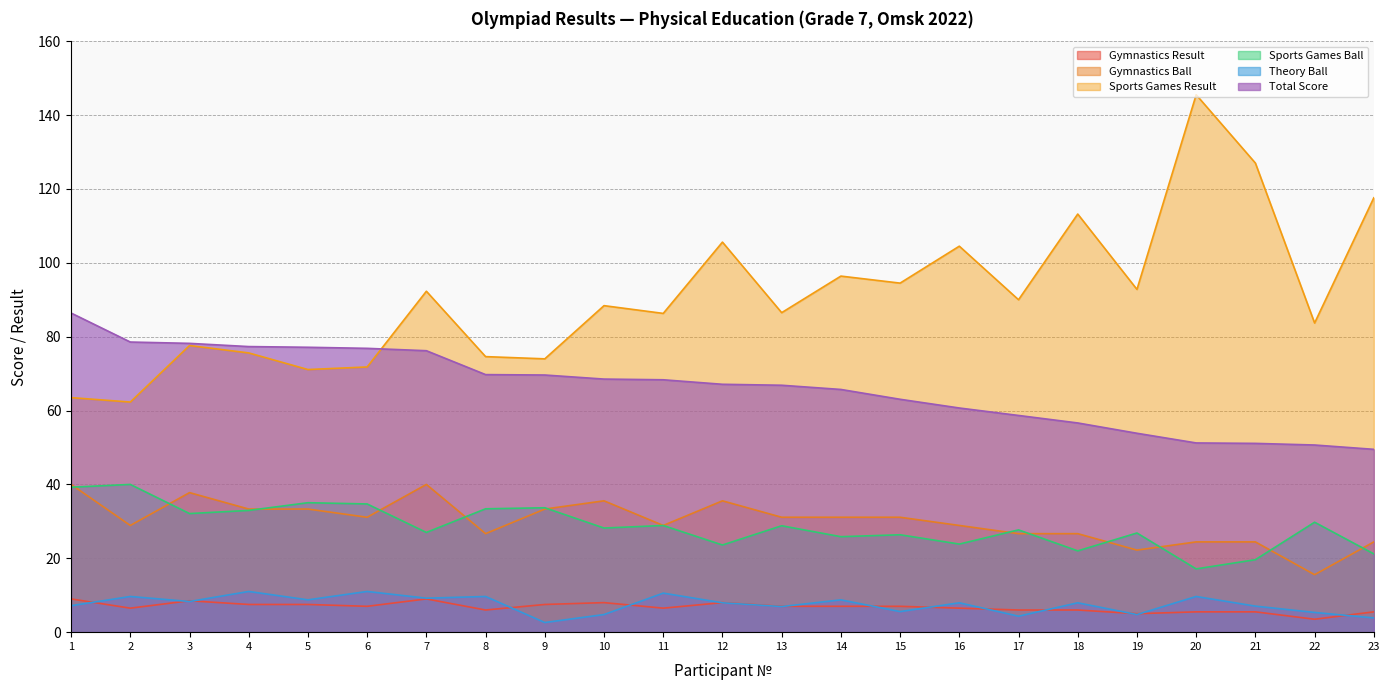

Reading right to left, what are all the values shown in this chart?

Gymnastics Result: 23=5.5	22=3.5	21=5.5	20=5.5	19=5.0	18=6.0	17=6.0	16=6.5	15=7.0	14=7.0	13=7.0	12=8.0	11=6.5	10=8.0	9=7.5	8=6.0	7=9.0	6=7.0	5=7.5	4=7.5	3=8.5	2=6.5	1=9.0
Gymnastics Ball: 23=24.4	22=15.6	21=24.4	20=24.4	19=22.2	18=26.7	17=26.7	16=28.9	15=31.1	14=31.1	13=31.1	12=35.6	11=28.9	10=35.6	9=33.3	8=26.7	7=40.0	6=31.1	5=33.3	4=33.3	3=37.8	2=28.9	1=40.0
Sports Games Result: 23=117.6	22=83.7	21=127.0	20=145.5	19=92.8	18=113.2	17=90.0	16=104.5	15=94.5	14=96.4	13=86.5	12=105.6	11=86.3	10=88.4	9=74.0	8=74.6	7=92.3	6=71.8	5=71.1	4=75.6	3=77.6	2=62.3	1=63.5
Sports Games Ball: 23=21.2	22=29.8	21=19.6	20=17.1	19=26.9	18=22.0	17=27.7	16=23.9	15=26.4	14=25.9	13=28.8	12=23.6	11=28.9	10=28.2	9=33.7	8=33.4	7=27.0	6=34.7	5=35.0	4=33.0	3=32.1	2=40.0	1=39.2
Theory Ball: 23=3.9	22=5.3	21=7.0	20=9.7	19=4.8	18=8.0	17=4.3	16=8.0	15=5.6	14=8.8	13=6.9	12=8.0	11=10.6	10=4.8	9=2.6	8=9.7	7=9.2	6=11.0	5=8.8	4=11.0	3=8.3	2=9.7	1=7.2
Total Score: 23=49.5	22=50.7	21=51.1	20=51.2	19=53.9	18=56.6	17=58.7	16=60.7	15=63.0	14=65.7	13=66.8	12=67.1	11=68.3	10=68.5	9=69.6	8=69.7	7=76.2	6=76.8	5=77.1	4=77.3	3=78.2	2=78.5	1=86.4